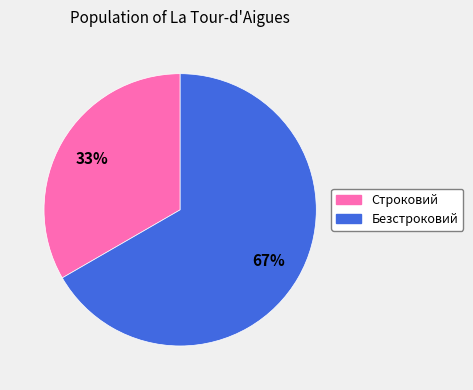

What percentage is the Строковий slice, to the nearest percent?

33%